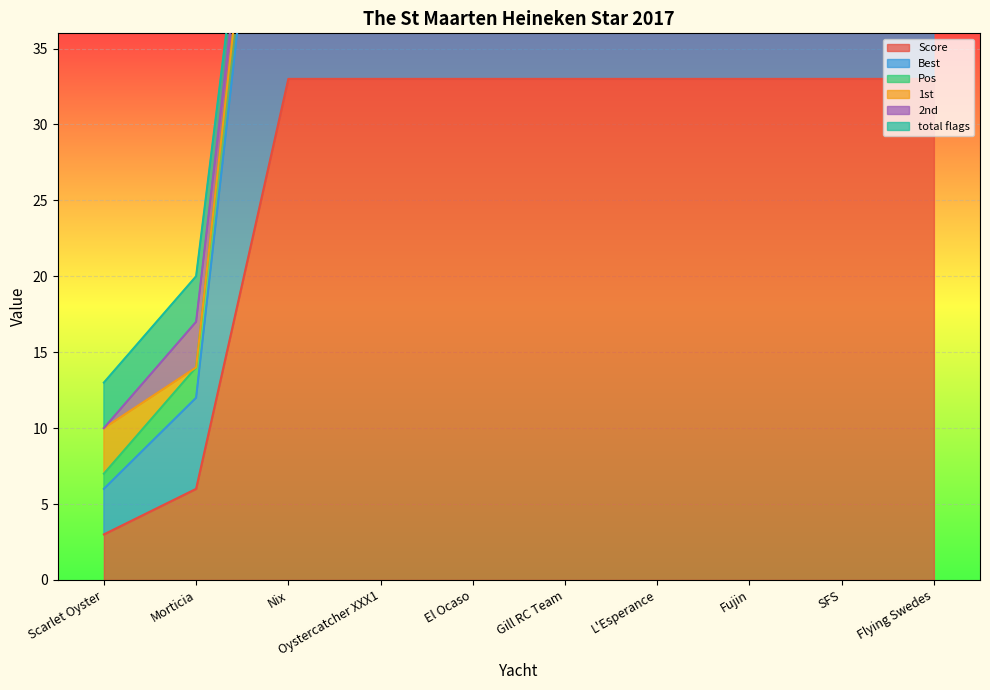

What is the sum of the Best values at L'Esperance and Oystercatcher XXX1?

132